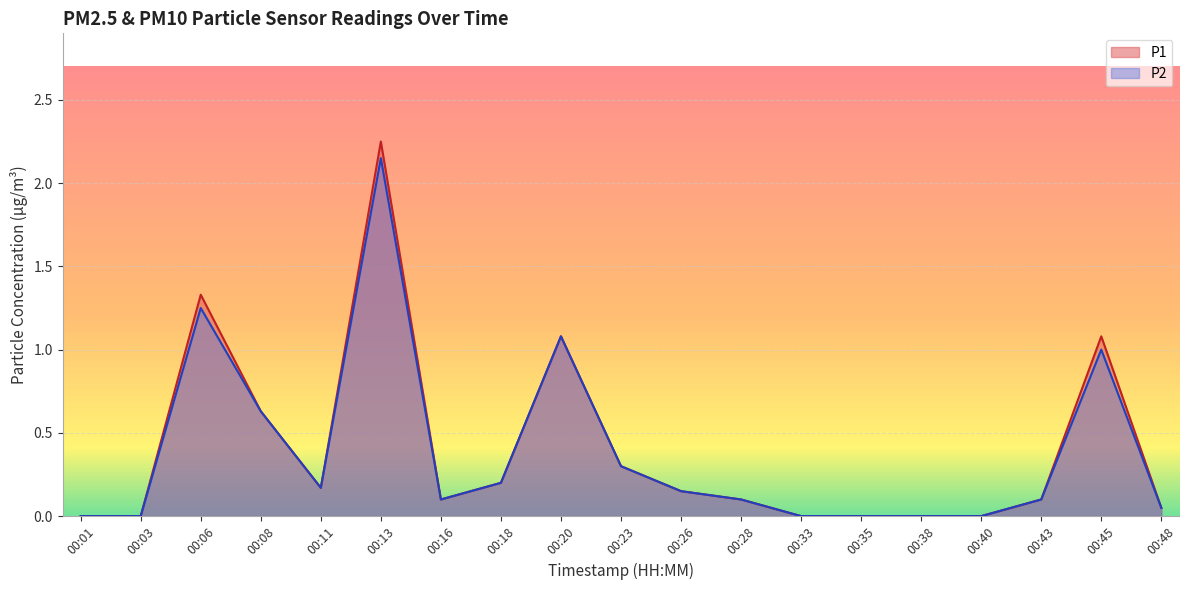

What are all the series names shown in the legend?

P1, P2